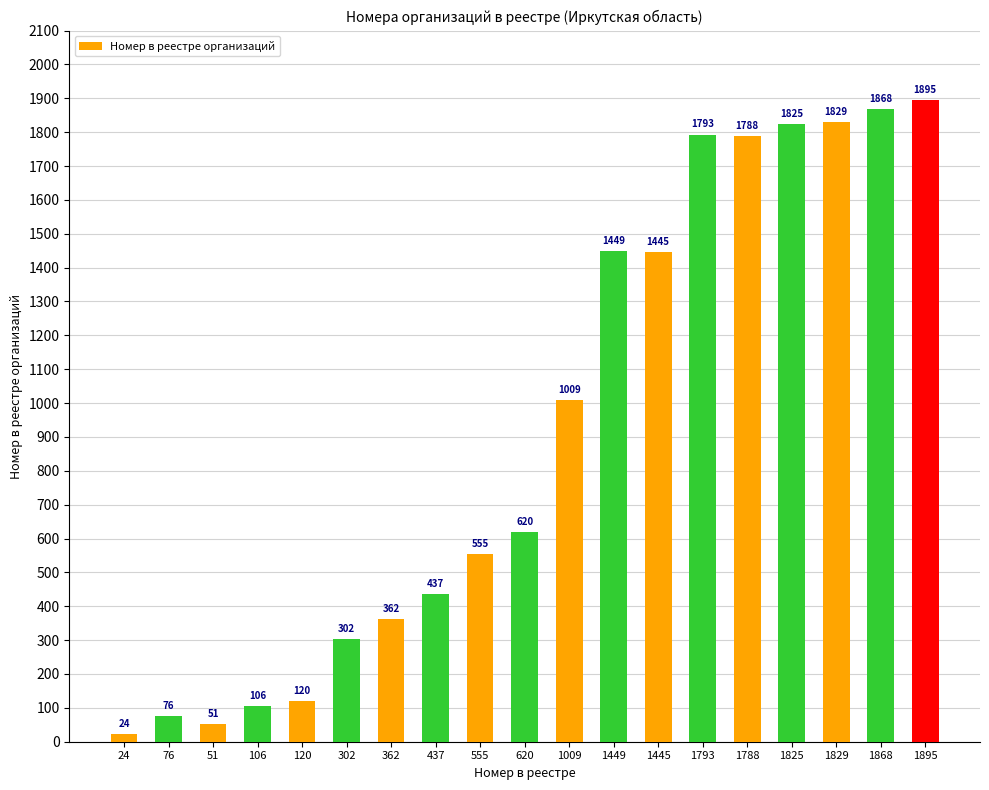

What is the average value?

924